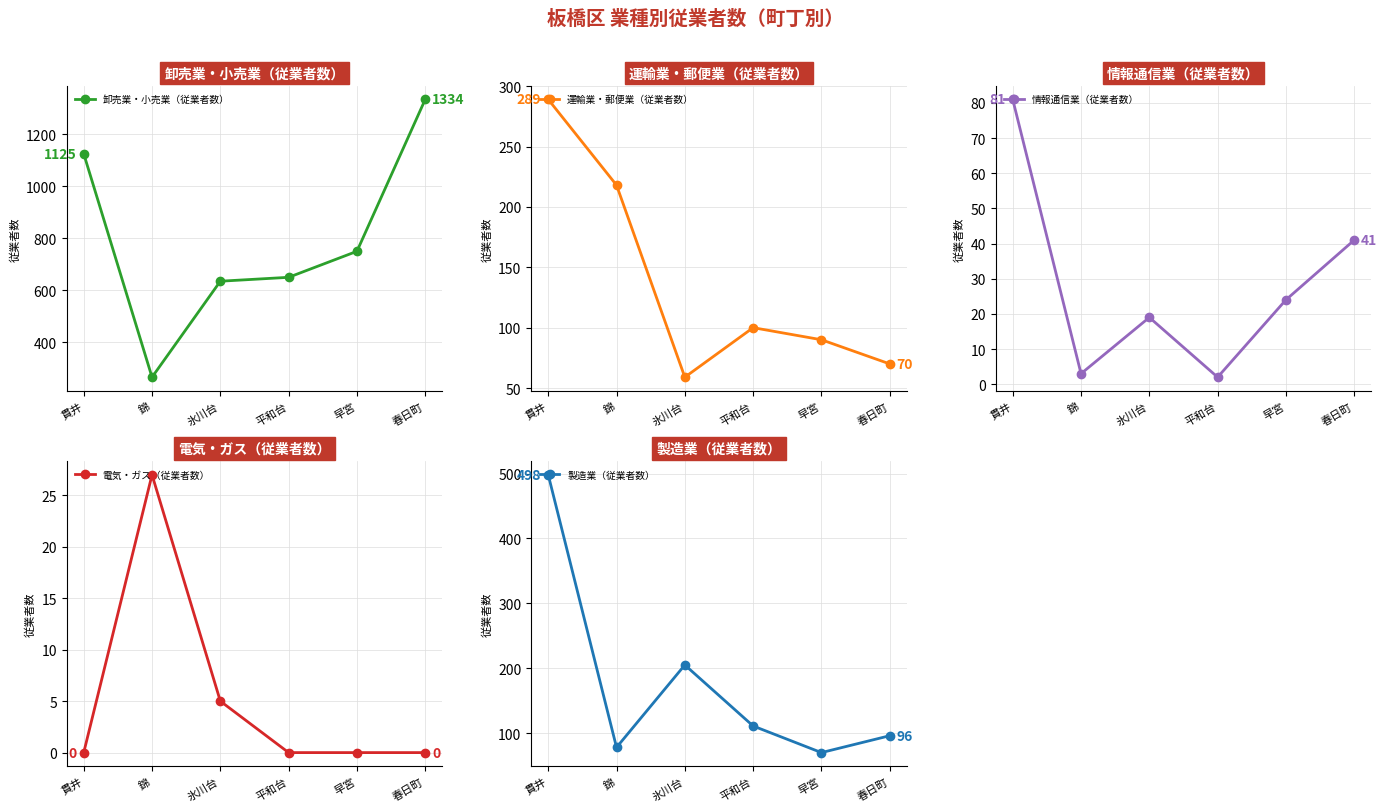

True or false: 情報通信業（従業者数） and 運輸業・郵便業（従業者数） intersect in this chart.

False